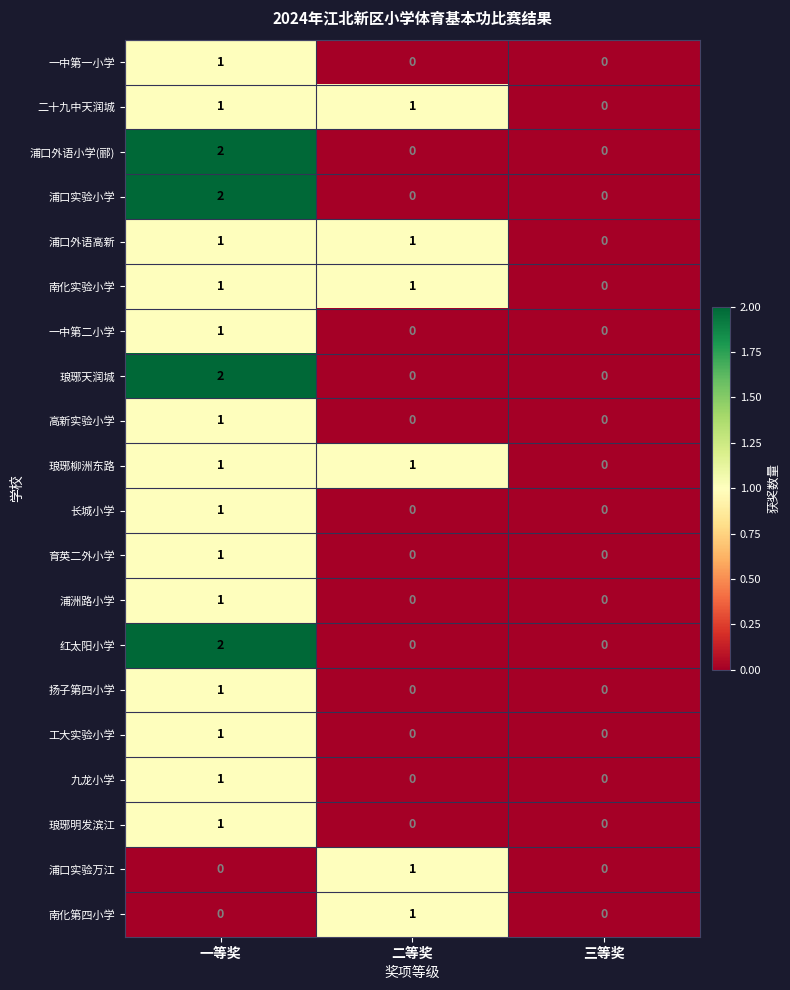

At which category is the sum across all series the highest?

一等奖